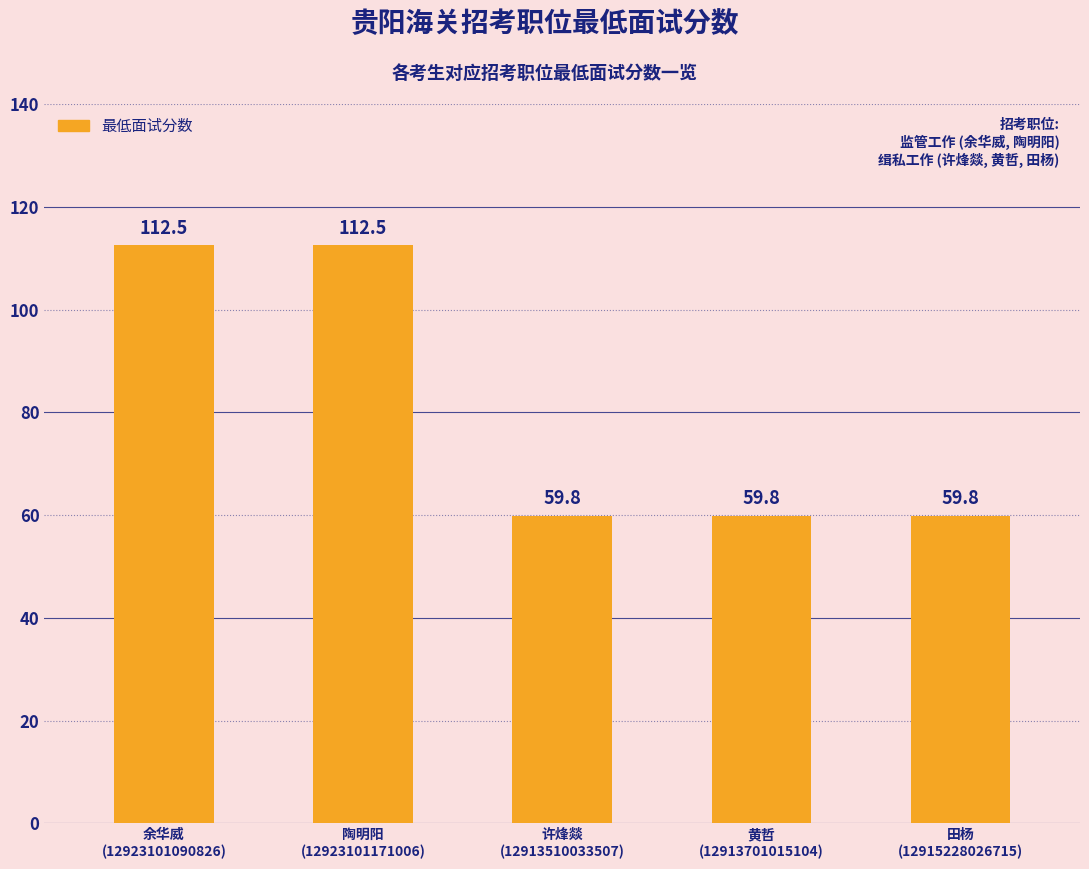

What is the change in value from 余华威
(12923101090826) to 田杨
(12915228026715)?

-52.7